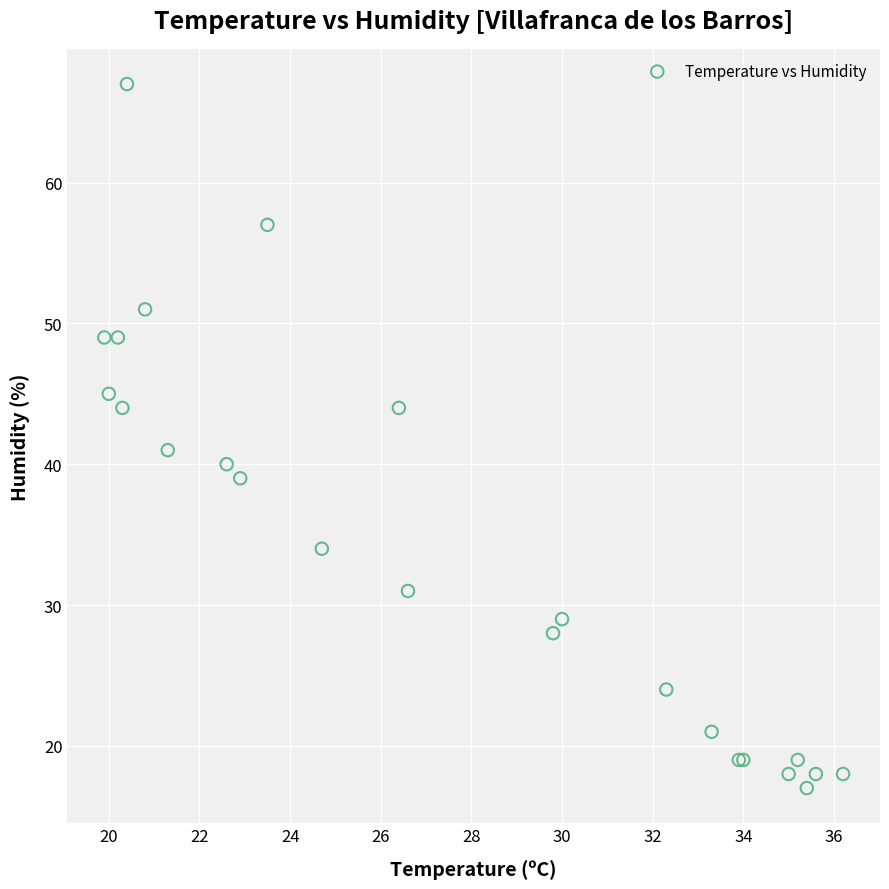

What Y value in the scatter plot is closest to 42?

41